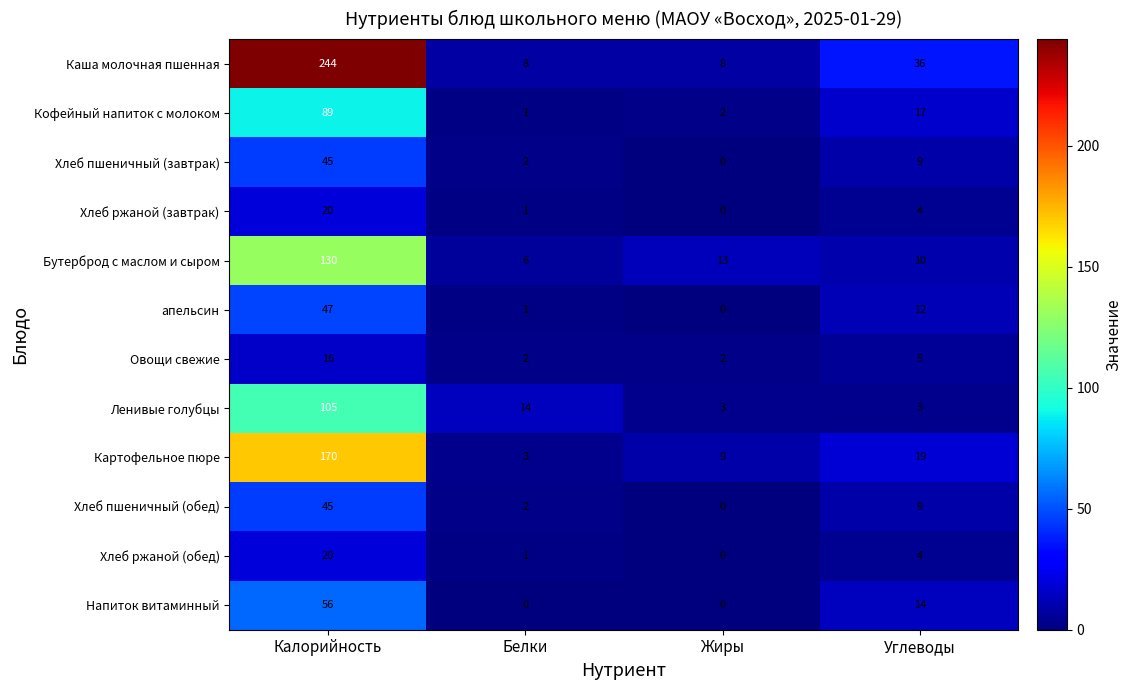

Which series has the widest spread of values?

Каша молочная пшенная